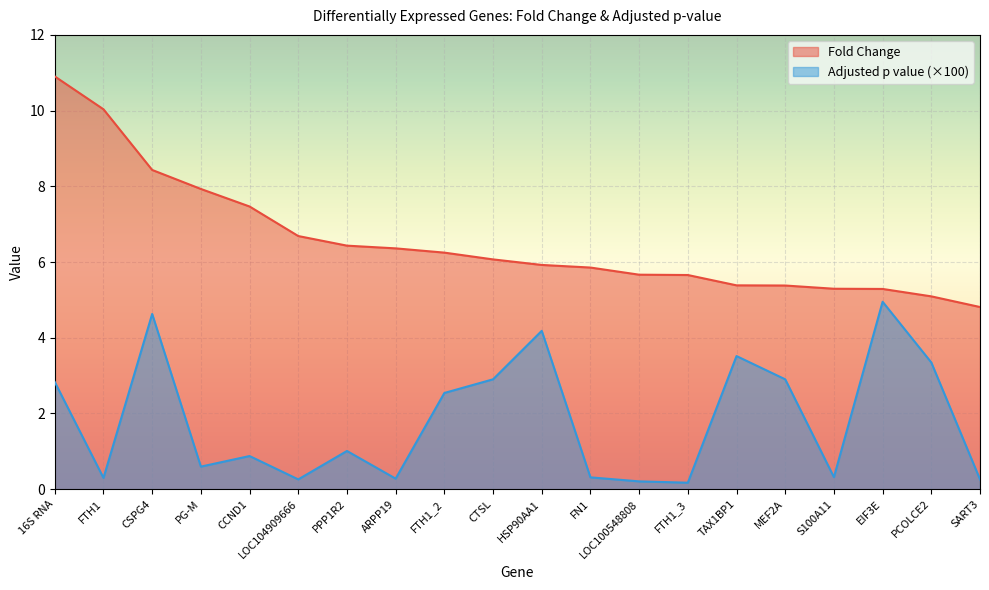

At FN1, list the series in order from largest to smallest.

Fold Change, Adjusted p value (×100)